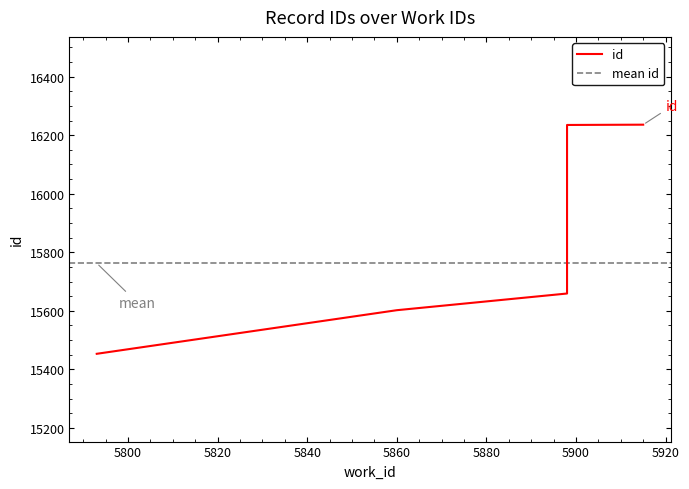

Where does the data first go above 15665?

5898